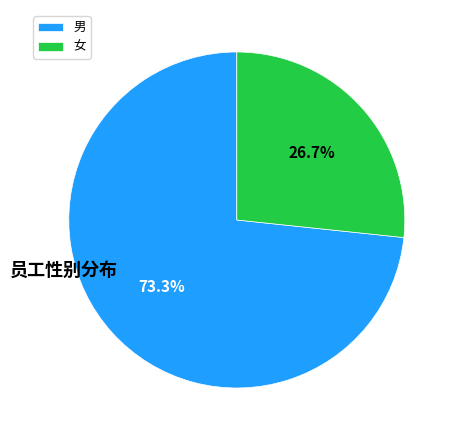

How many segments does this pie chart have?

2